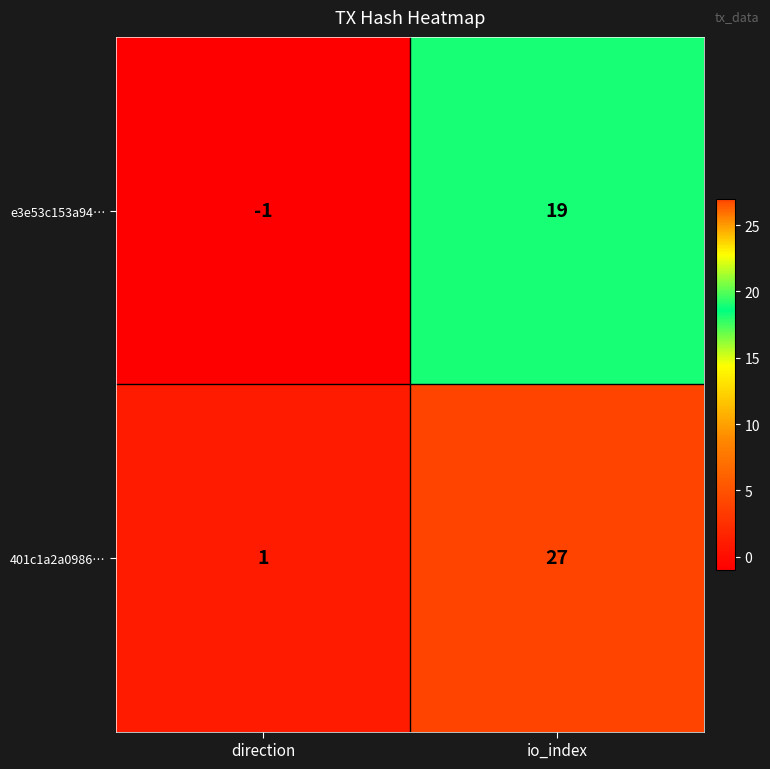

What is the difference between the 401c1a2a0986… values at direction and io_index?

26